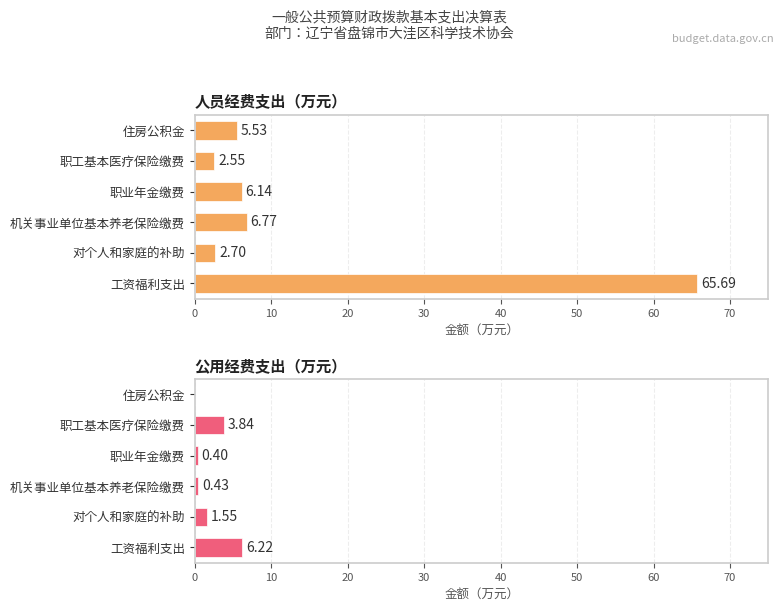

The value of 公用经费支出（万元） at 0 is 10.5. True or false?

False